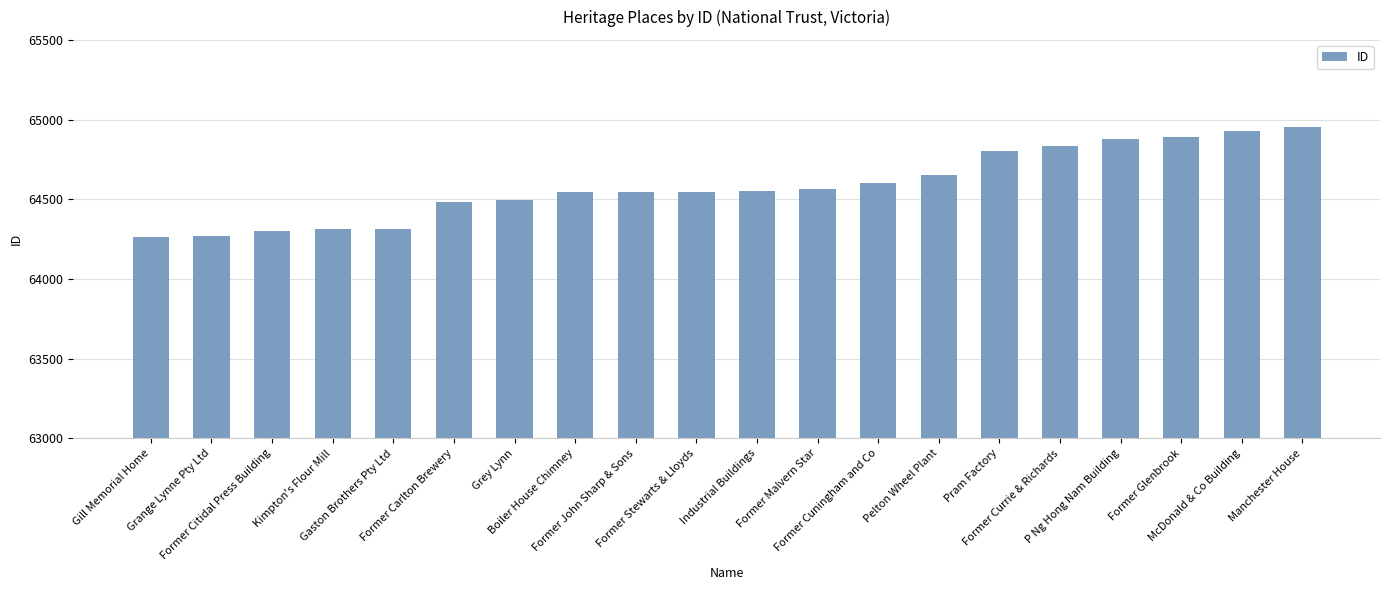

What is the smallest value displayed?

64266